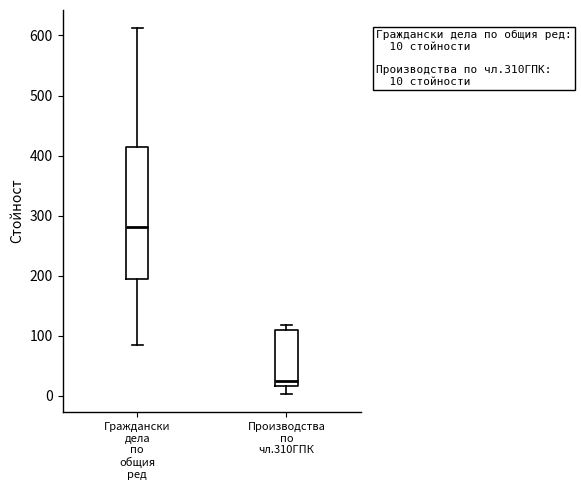

Which box has the highest median line?

Граждански дела по общия ред